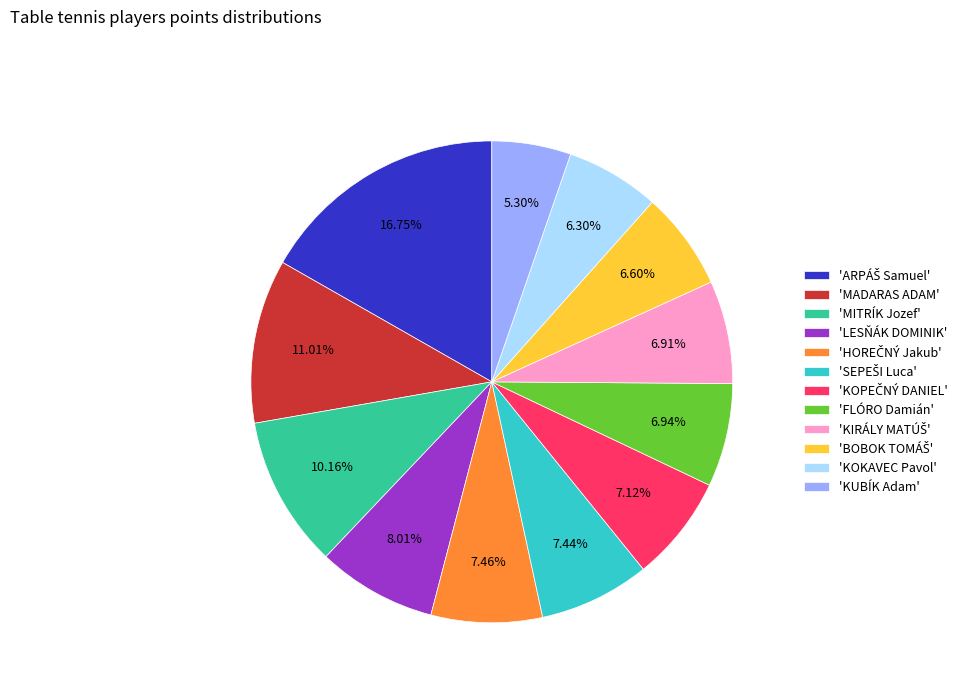

What is the smallest slice in the pie chart?

'KUBÍK Adam'